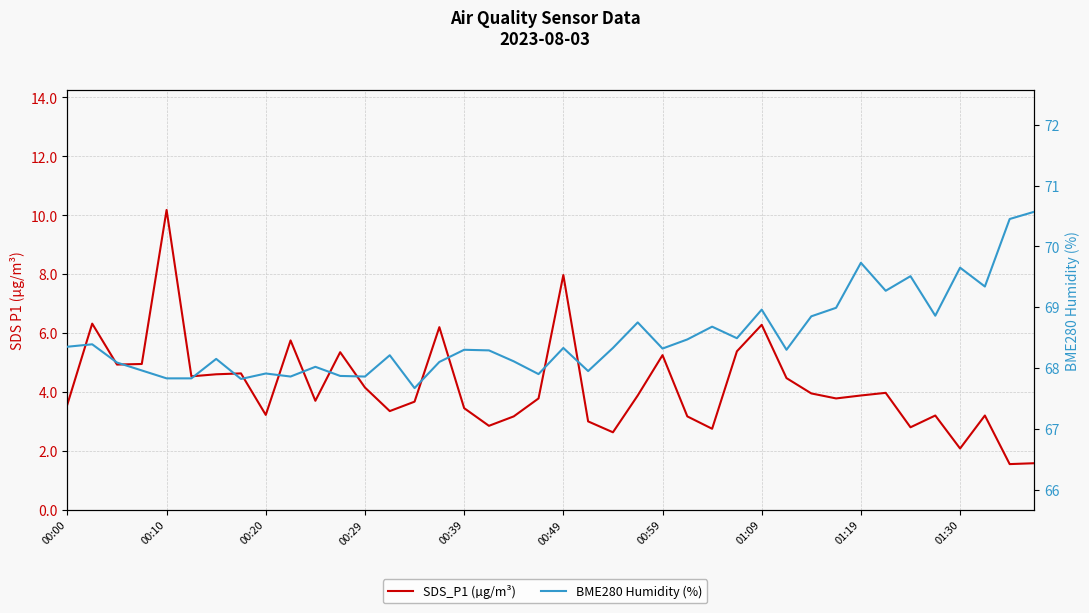

True or false: SDS_P1 (µg/m³) and BME280 Humidity (%) cross at least once.

False